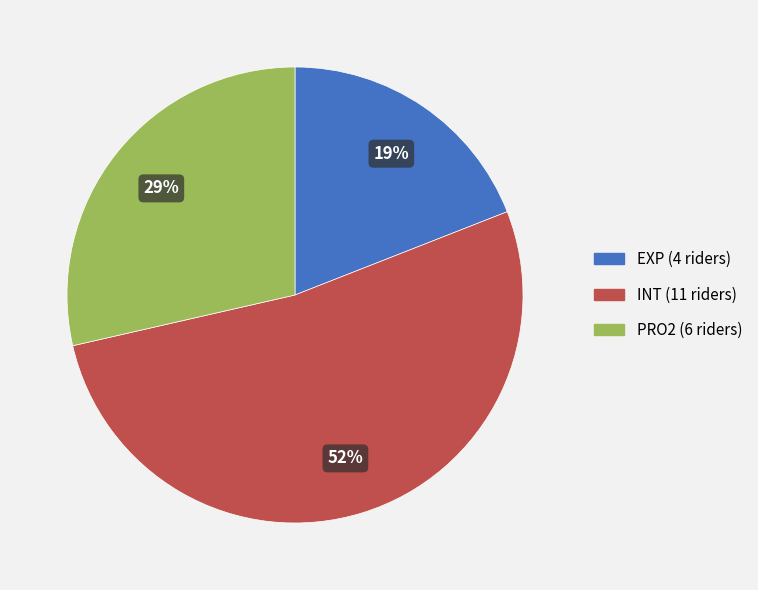

What is the largest slice in the pie chart?

INT